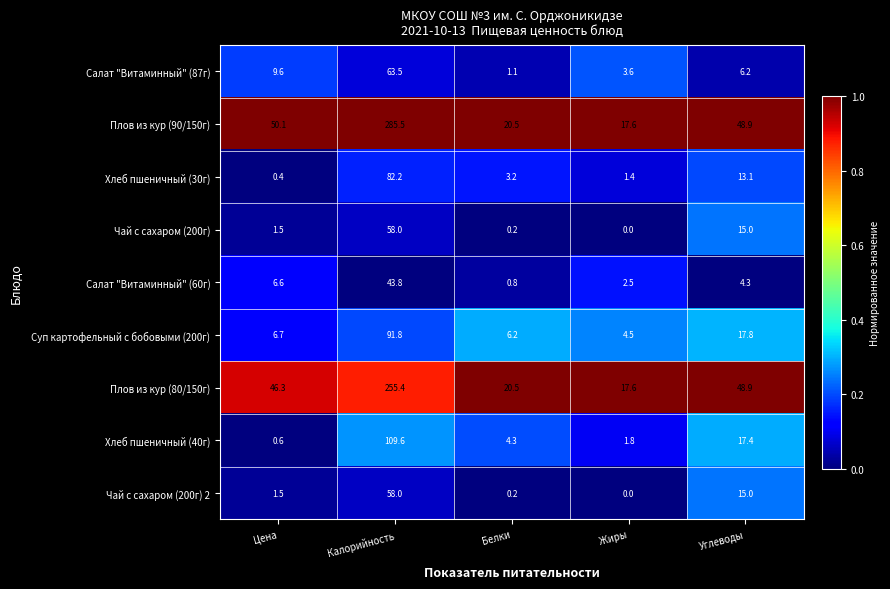

What is the spread (max minus min) of values at Калорийность?

241.7